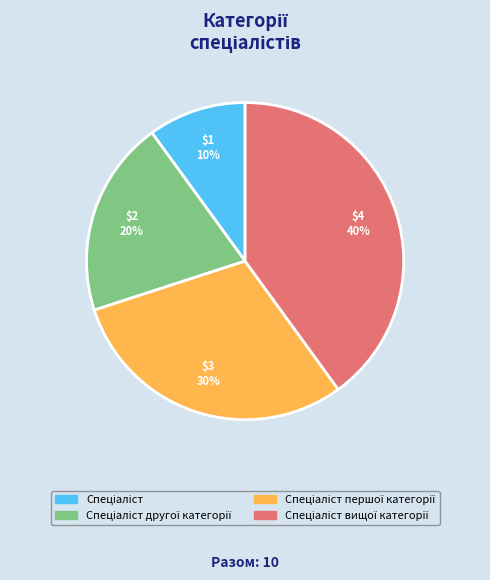

How many slices are in this pie chart?

4